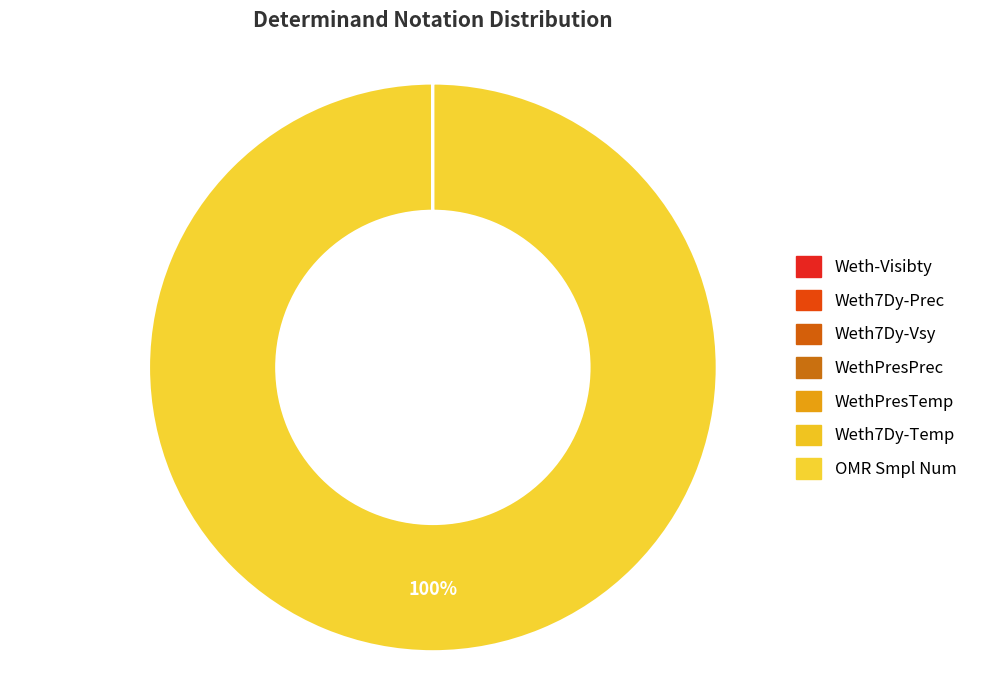

To the nearest percent, what is the difference between the OMR Smpl Num and Weth-Visibty slice percentages?

100%